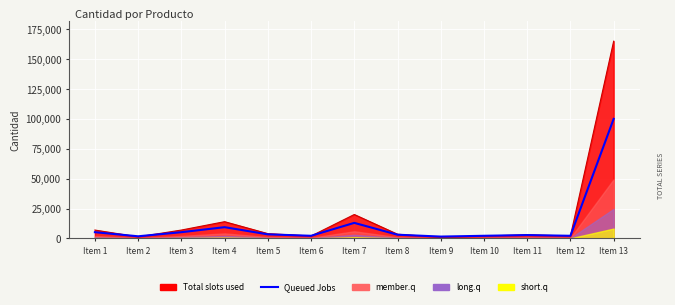

What is the value of the 1st point from the left?

5200